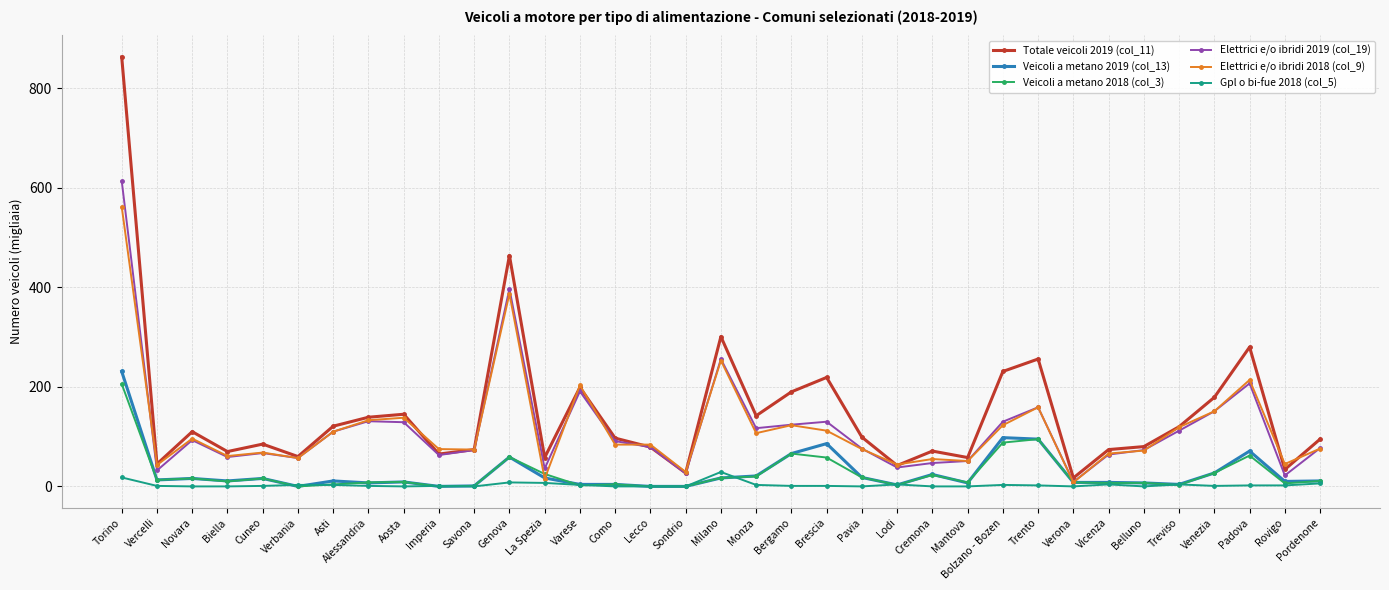

Between Torino and Treviso, which series saw the biggest shift?

Totale veicoli 2019 (col_11)